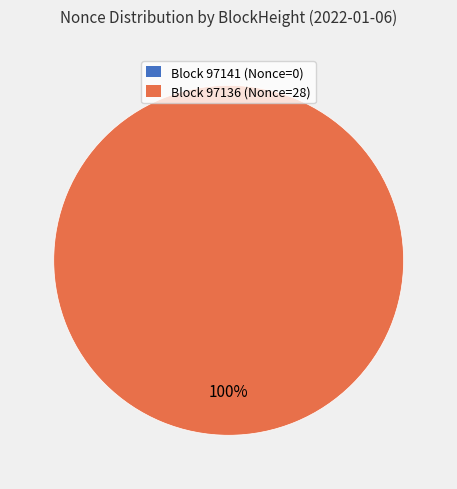

Rank the categories by value from highest to lowest.

97136, 97141